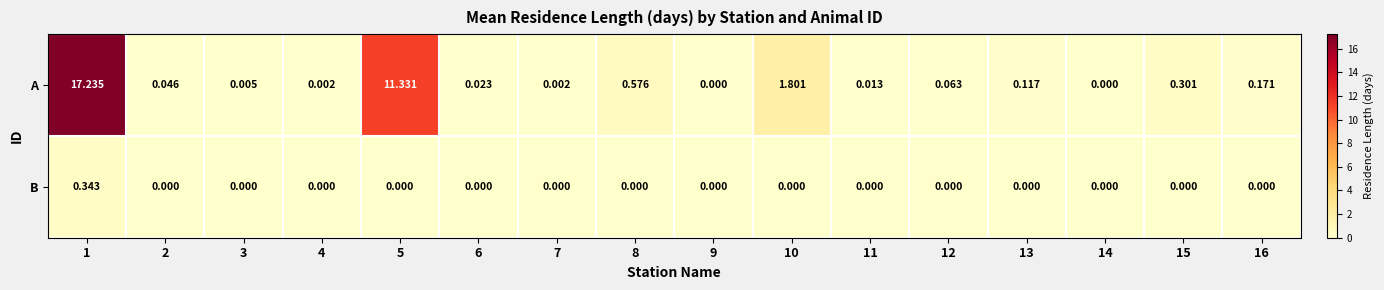

At 8, list the series in order from largest to smallest.

A, B